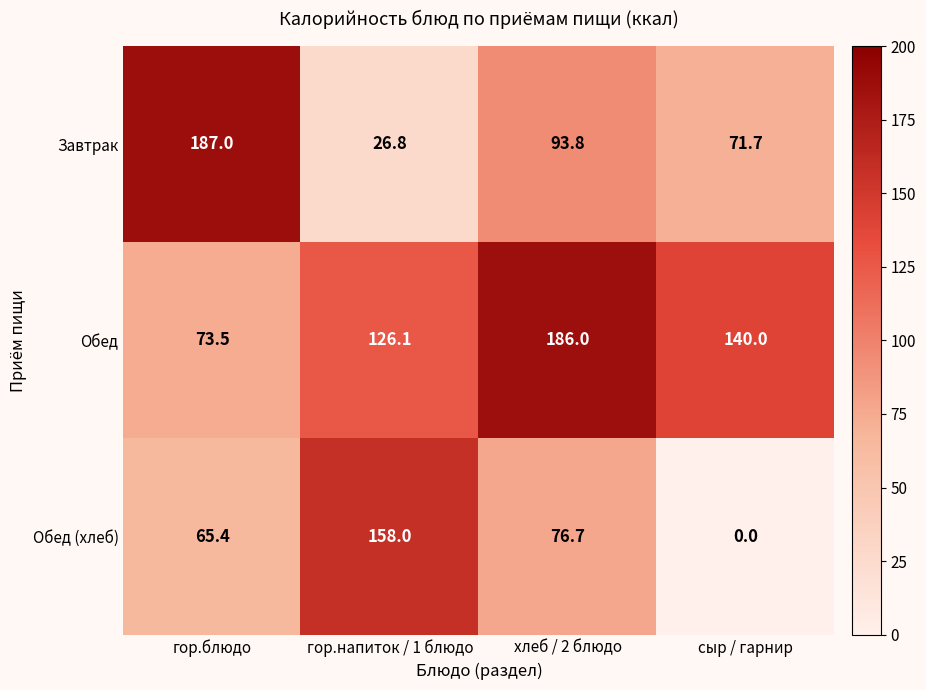

Which series has the widest spread of values?

Завтрак